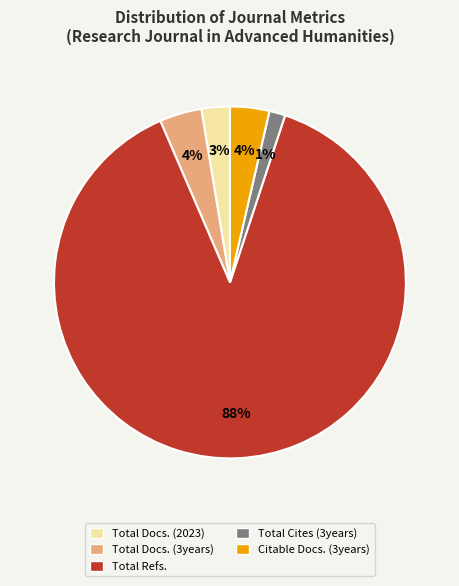

What percentage is the Total Refs. slice, to the nearest percent?

88%